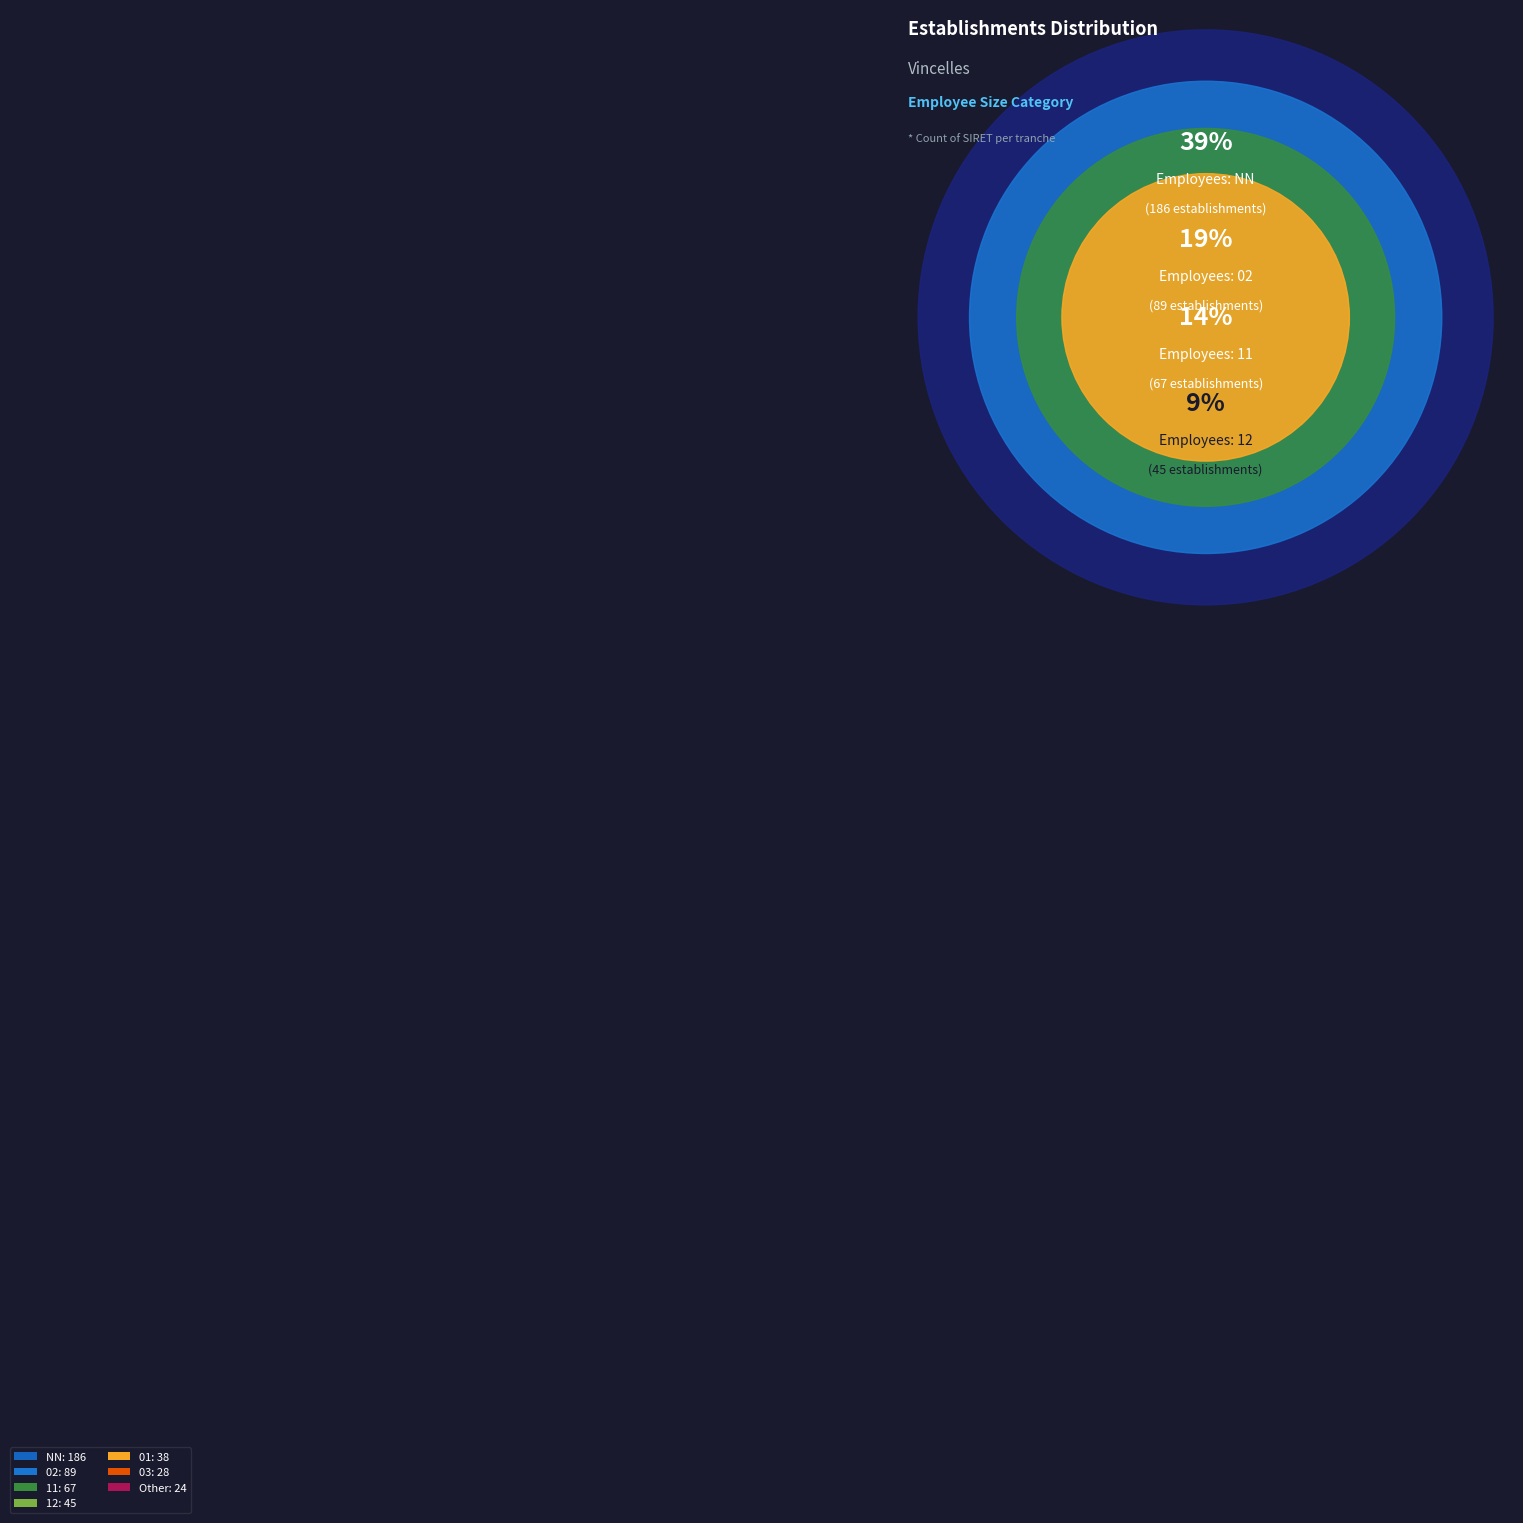

What is the ratio of the value at 02 to the value at 12?

2.0